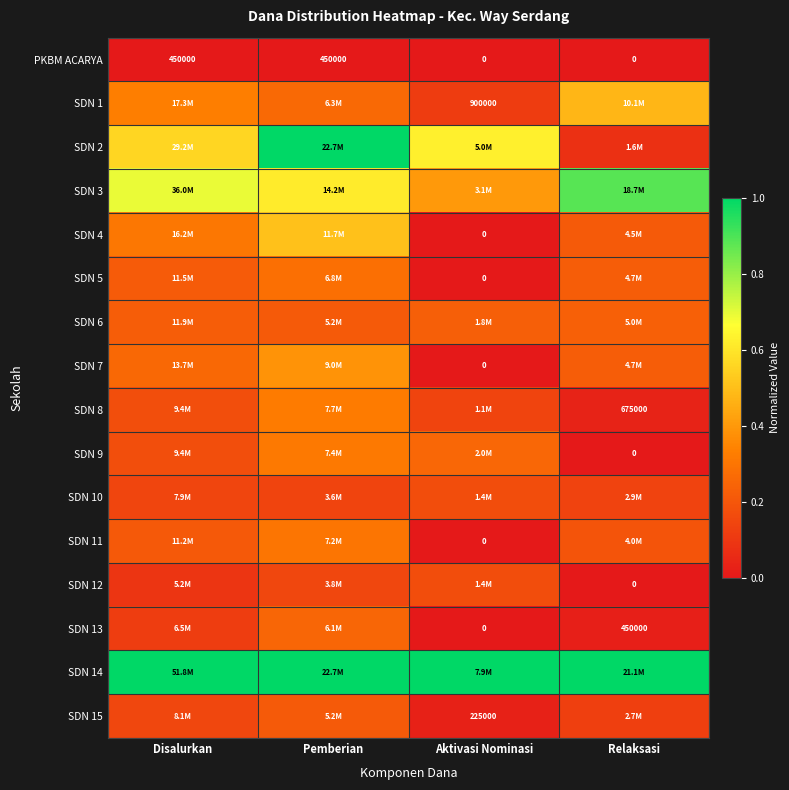

The value of SDN 2 at Aktivasi Nominasi is 0.6. True or false?

True